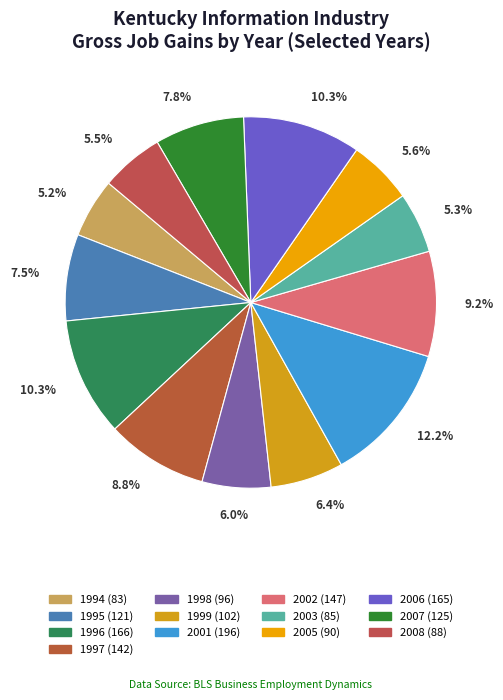

Which slice is the largest?

2001